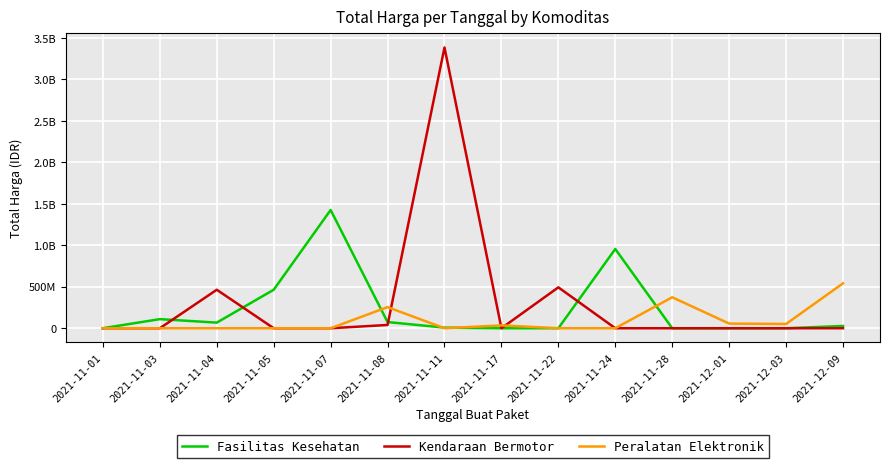

What are all the series names shown in the legend?

Fasilitas Kesehatan, Kendaraan Bermotor, Peralatan Elektronik